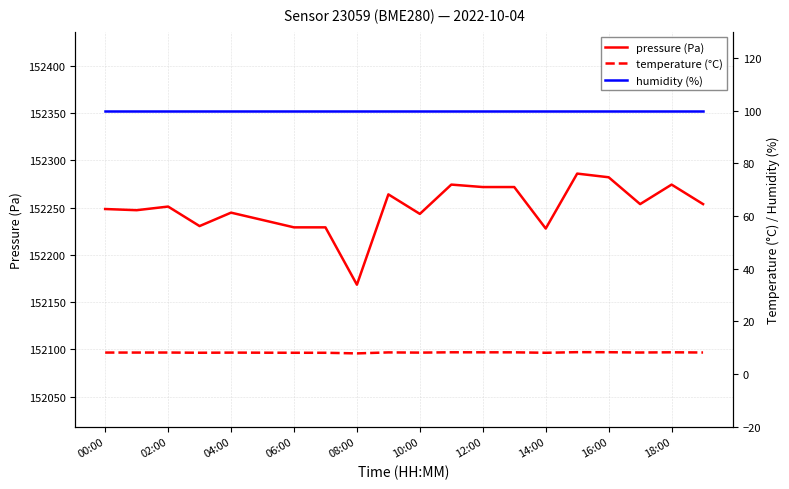

What is the value of the pressure (Pa) point at the 16th from the left?

152285.9